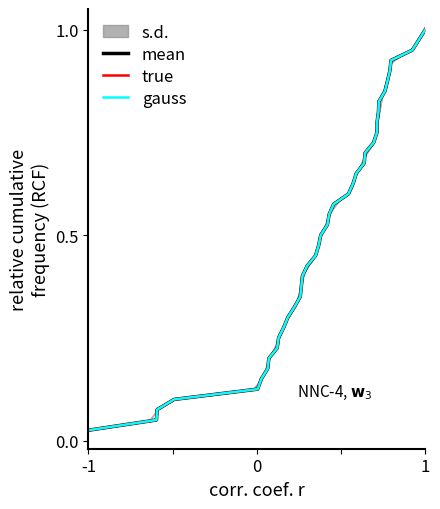

What is the value of the true point at the 13th from the left?

0.3